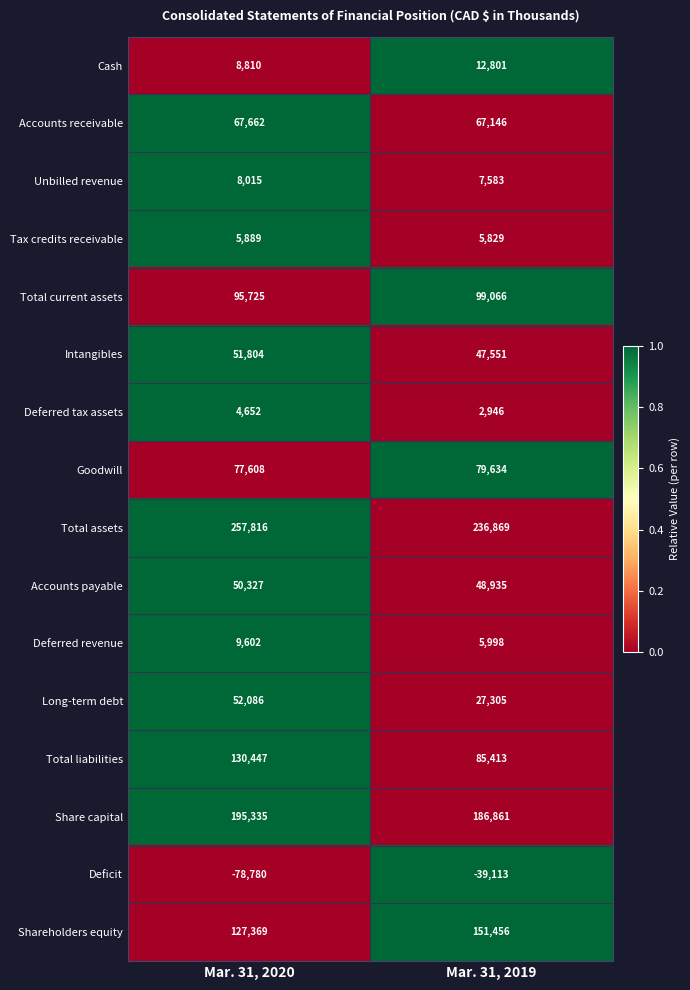

What is the difference between the Deferred tax assets values at Mar. 31, 2019 and Mar. 31, 2020?

1706